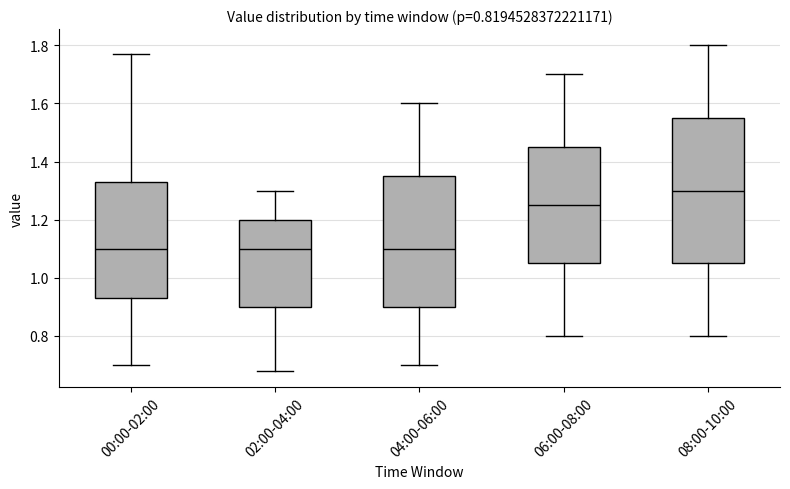

Comparing the boxes themselves (not the whiskers), which one is the tallest?

08:00-10:00